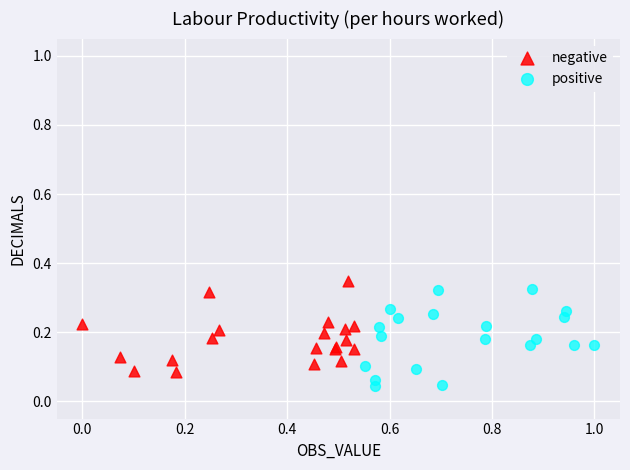

Which series contains the lowest Y value?

positive